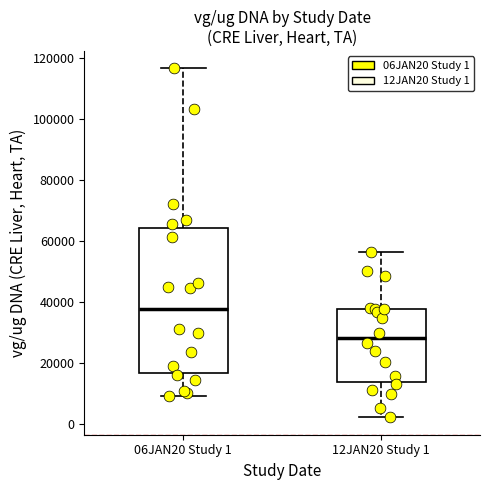

Reading left to right, read every box against the y-axis: the position of its median line, the range the box covers, and the ends of its whiskers. The values are not printed on the chart, so give them approximately, as read against the axis.

06JAN20 Study 1: median 38000, box 16000 to 64000, whiskers 10000 to 116000
12JAN20 Study 1: median 28000, box 14000 to 38000, whiskers 2000 to 56000